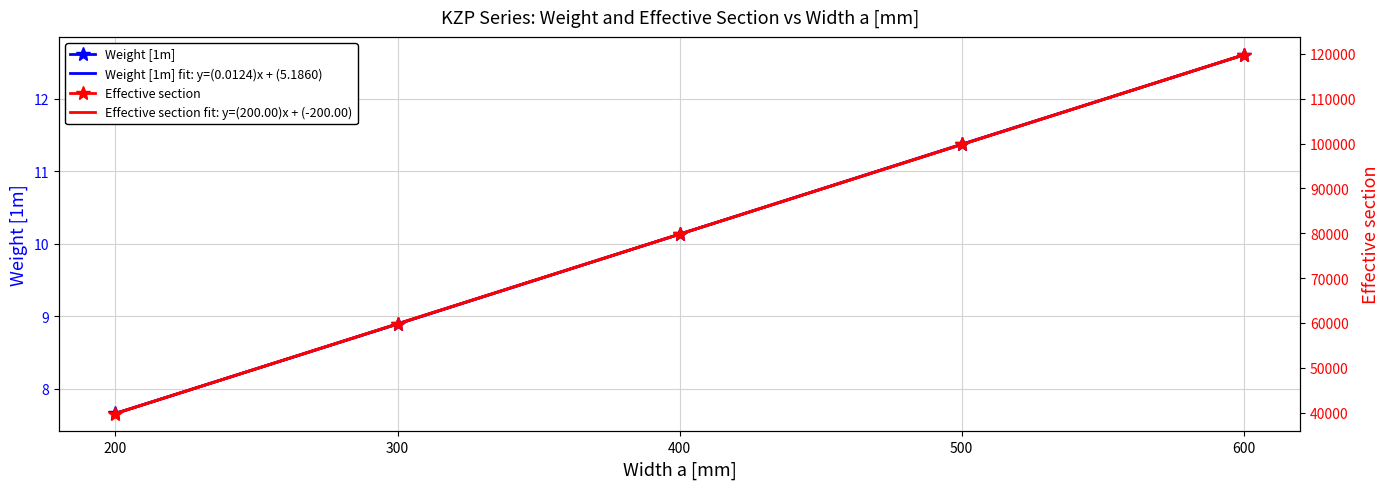

Where is Weight [1m] nearest to the value 10?

400